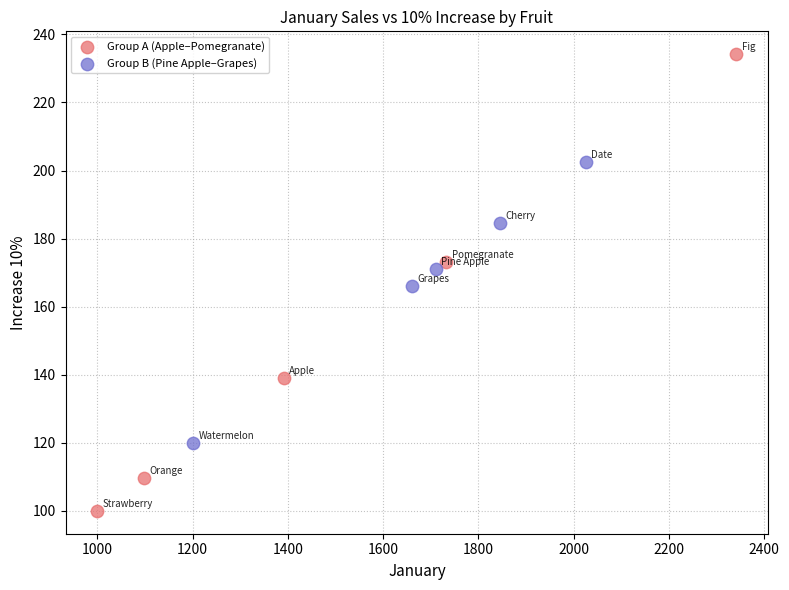

Which series has the largest Y range (max minus min)?

Group A (Apple–Pomegranate)